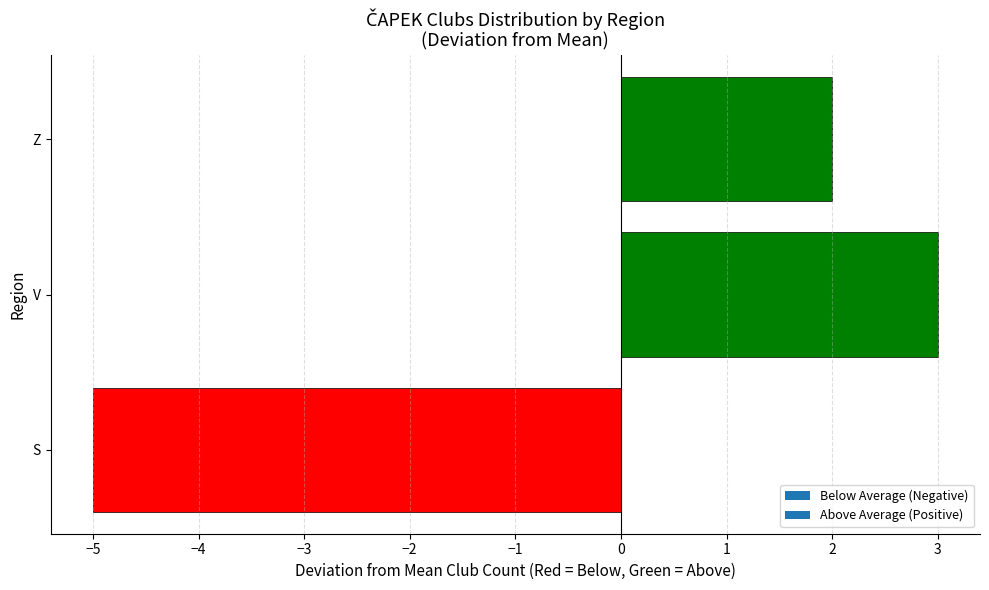

Read the value at V.

3